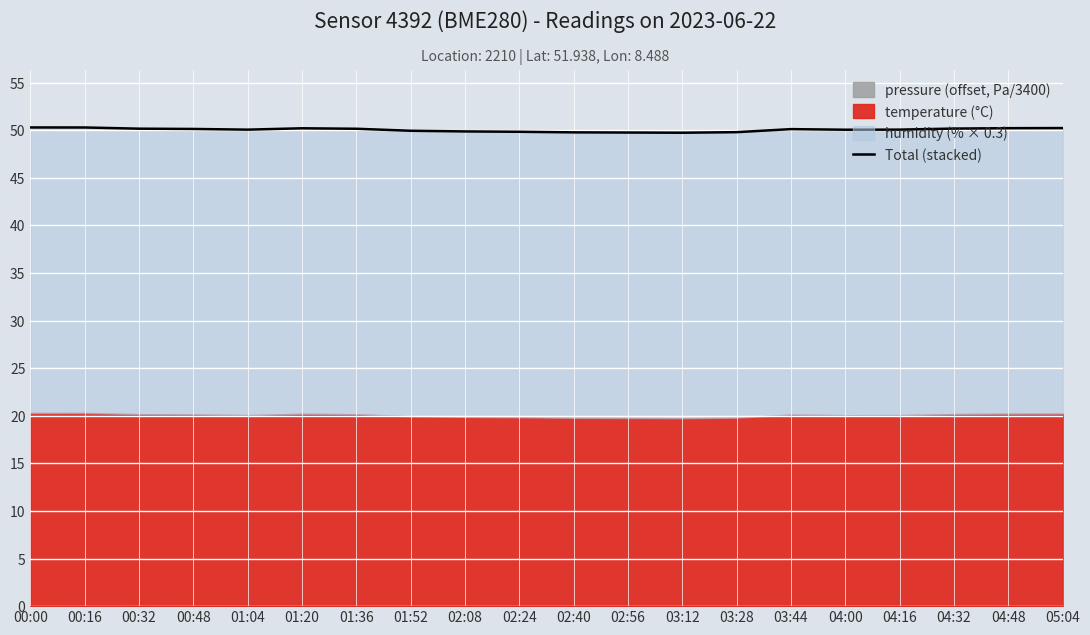

Reading left to right, extract all data points from this chart.

00:00=50.3	00:16=50.3	00:32=50.2	00:48=50.1	01:04=50.1	01:20=50.2	01:36=50.2	01:52=50.0	02:08=49.9	02:24=49.8	02:40=49.8	02:56=49.8	03:12=49.7	03:28=49.8	03:44=50.1	04:00=50.1	04:16=50.1	04:32=50.2	04:48=50.2	05:04=50.2